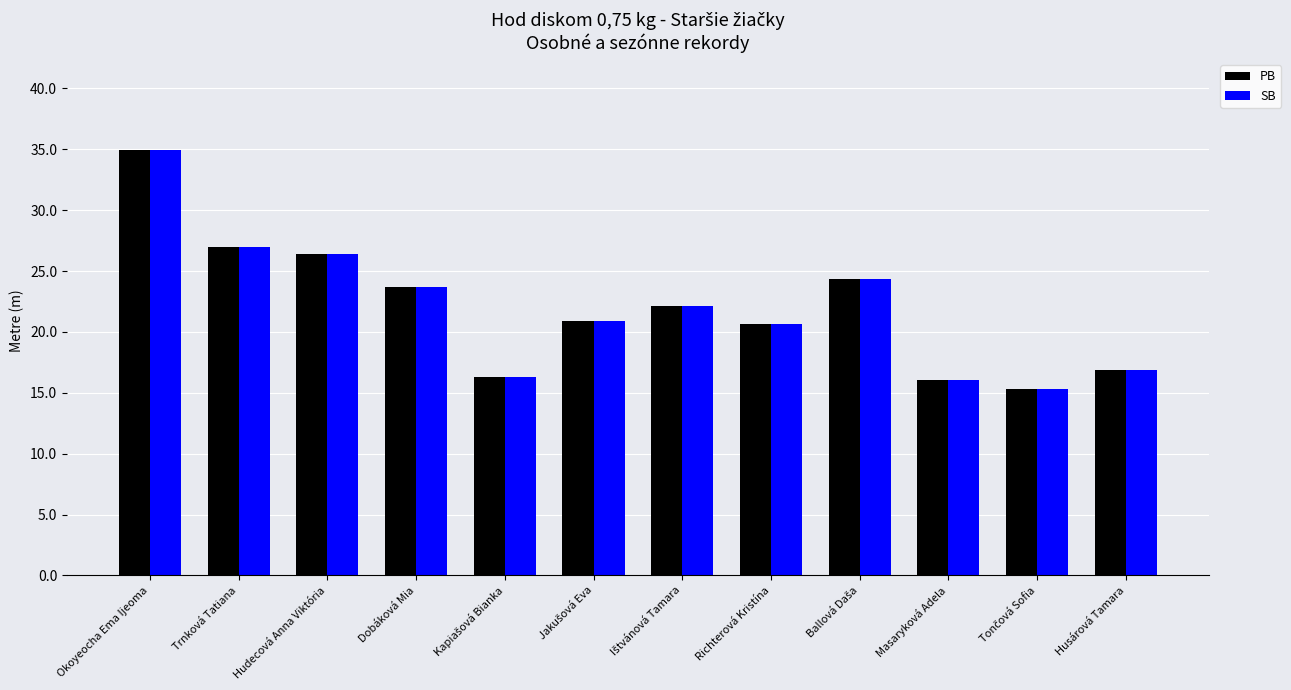

What is the sum of all SB values?

264.5